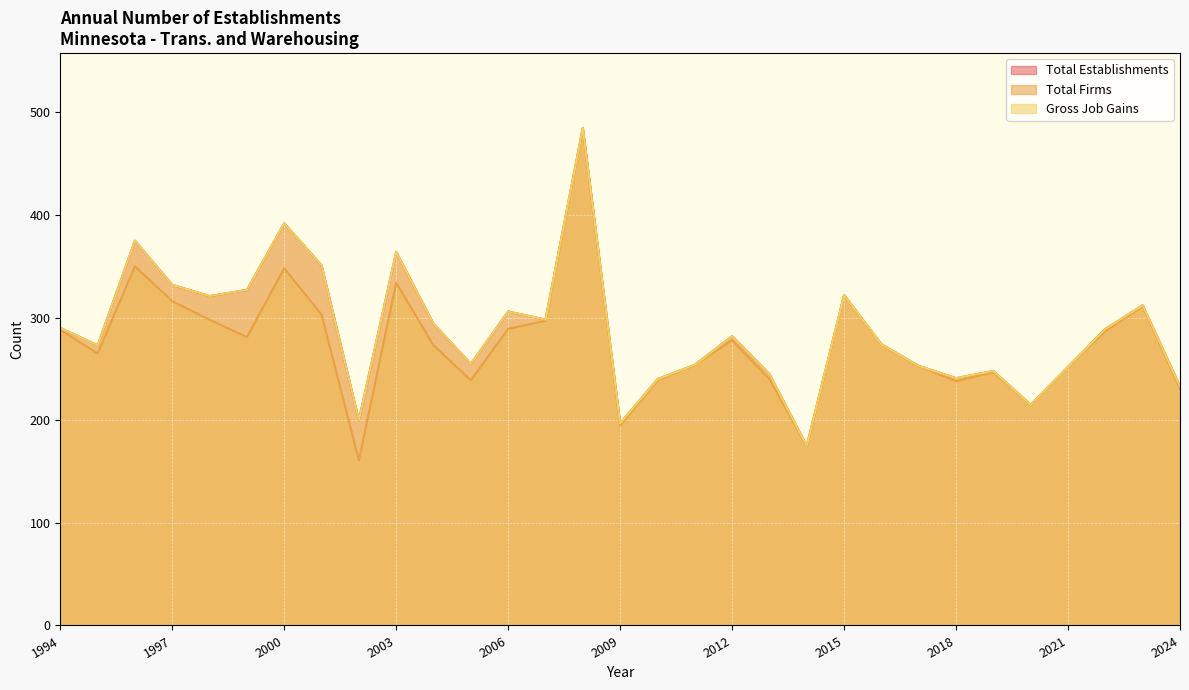

What value does the Total Firms series have at 1996, to the nearest 5?

350